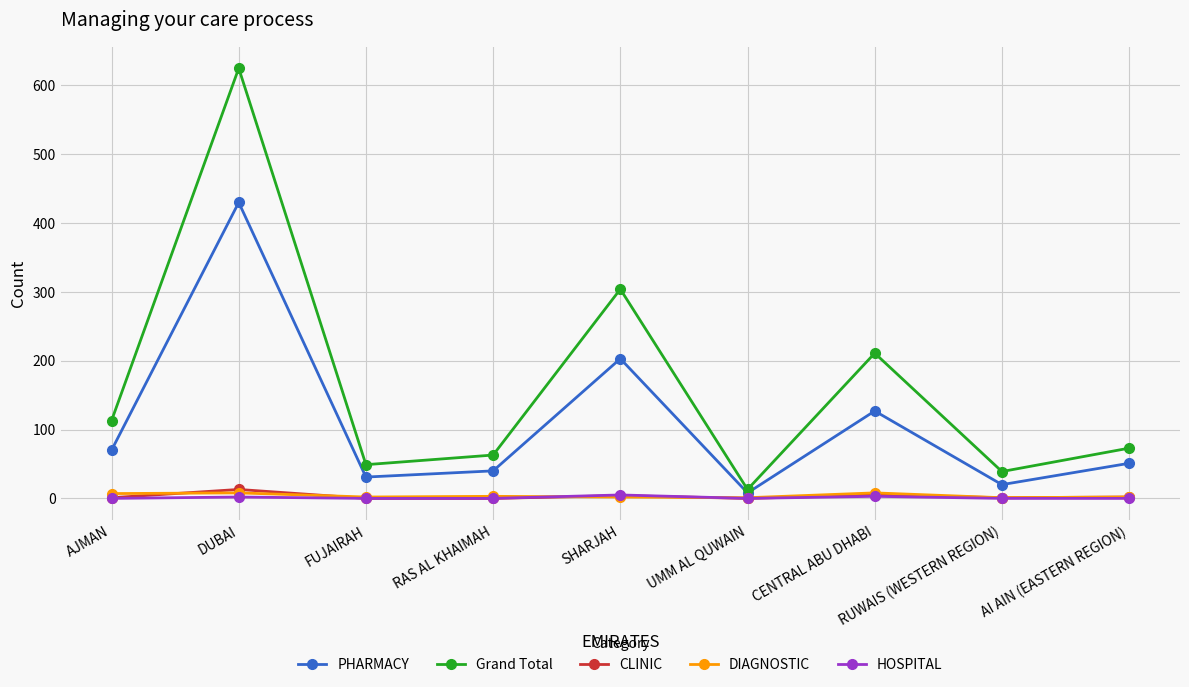

At which category does Grand Total reach its first local valley?

FUJAIRAH